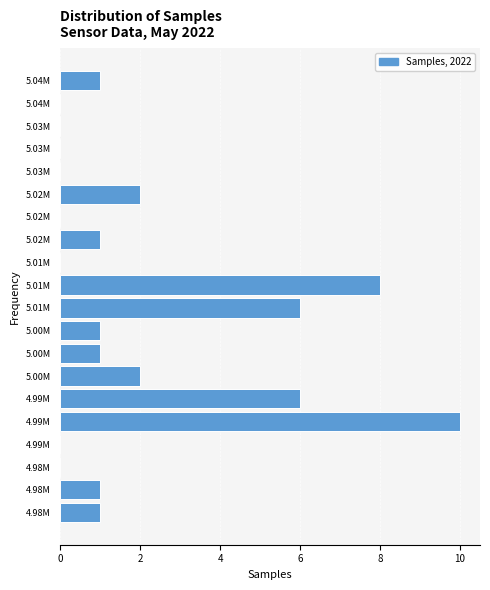

How many series are shown in this chart?

1